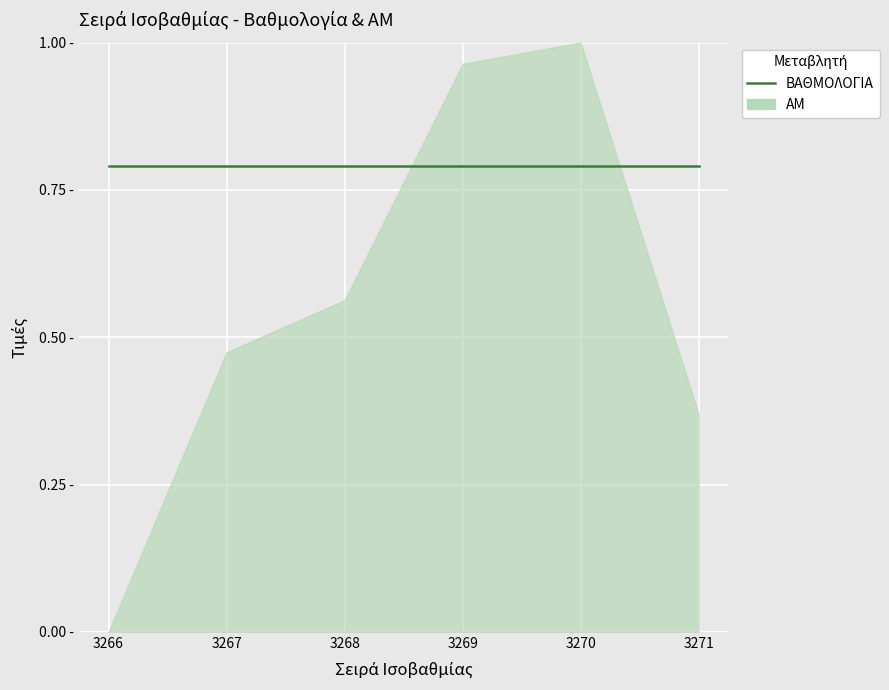

How many series are shown in this chart?

2